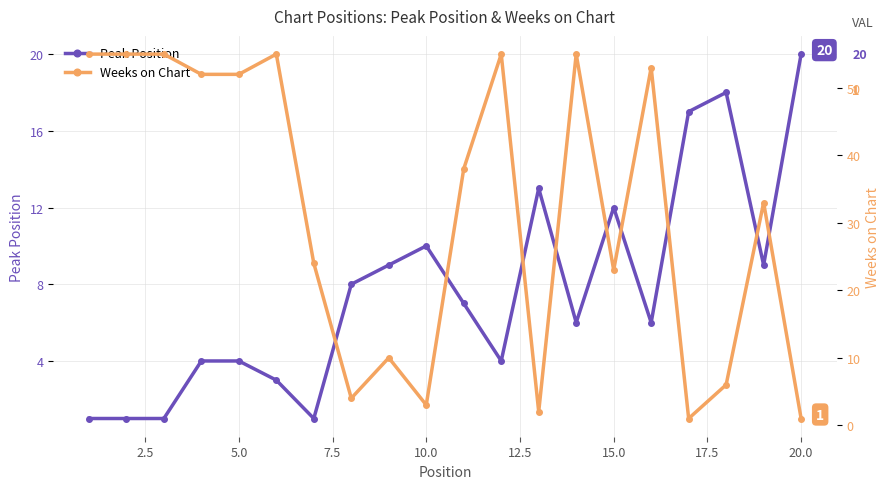

How many data points does each series have?

20